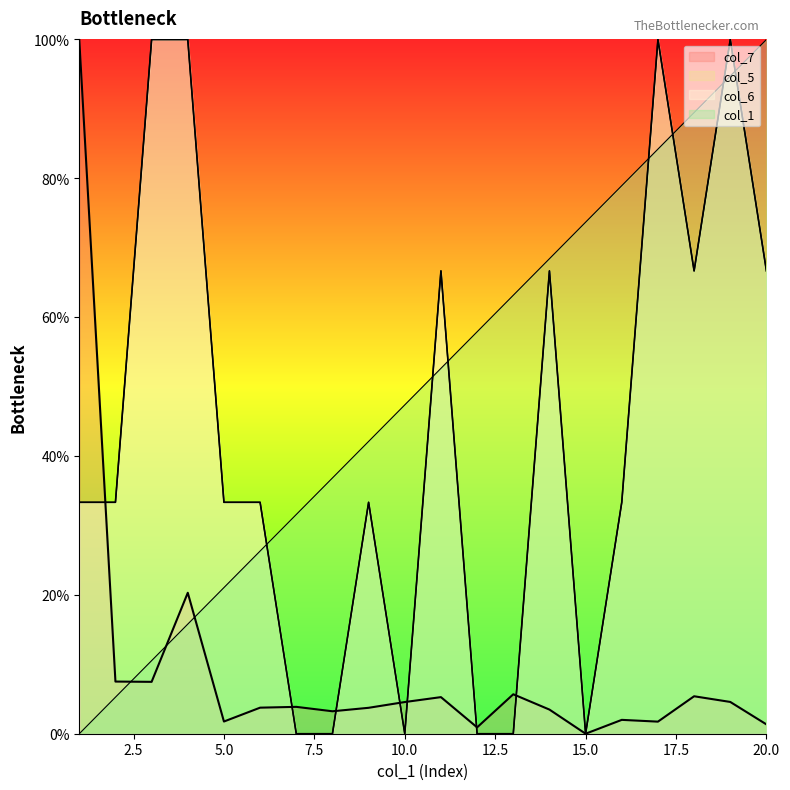

Which has a higher value, 16 or 19?

19